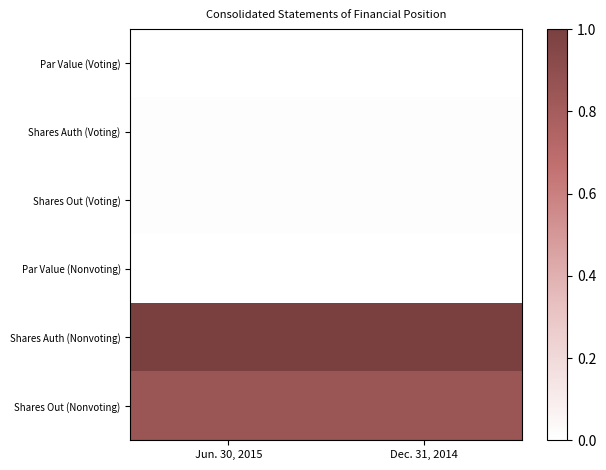

Rank the series by their maximum value, from lowest to highest.

Par Value (Nonvoting), Par Value (Voting), Shares Out (Voting), Shares Auth (Voting), Shares Out (Nonvoting), Shares Auth (Nonvoting)